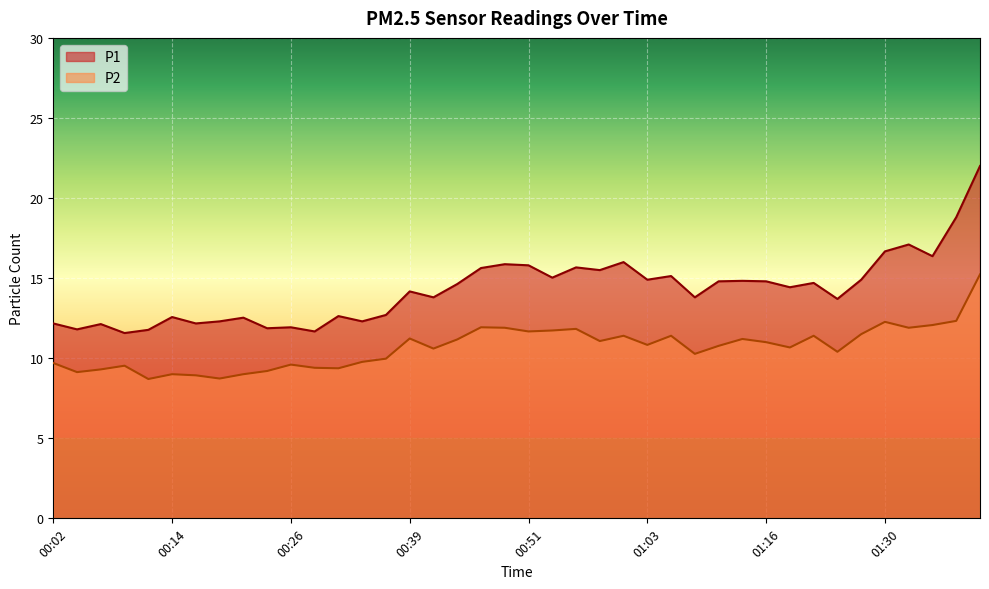

Between 00:19 and 00:04, which is larger?

00:19